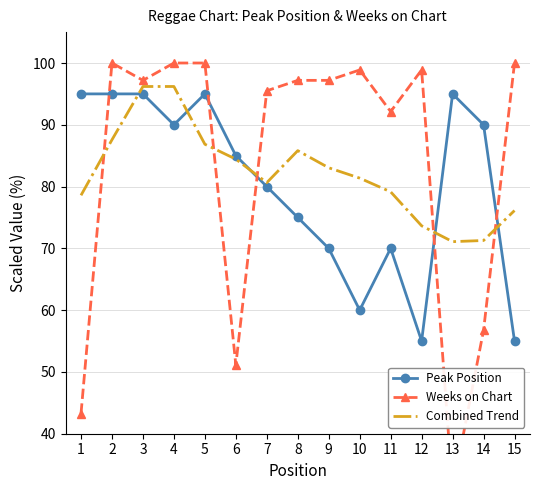

Is it true that Weeks on Chart equals 12.7 at 14?

False